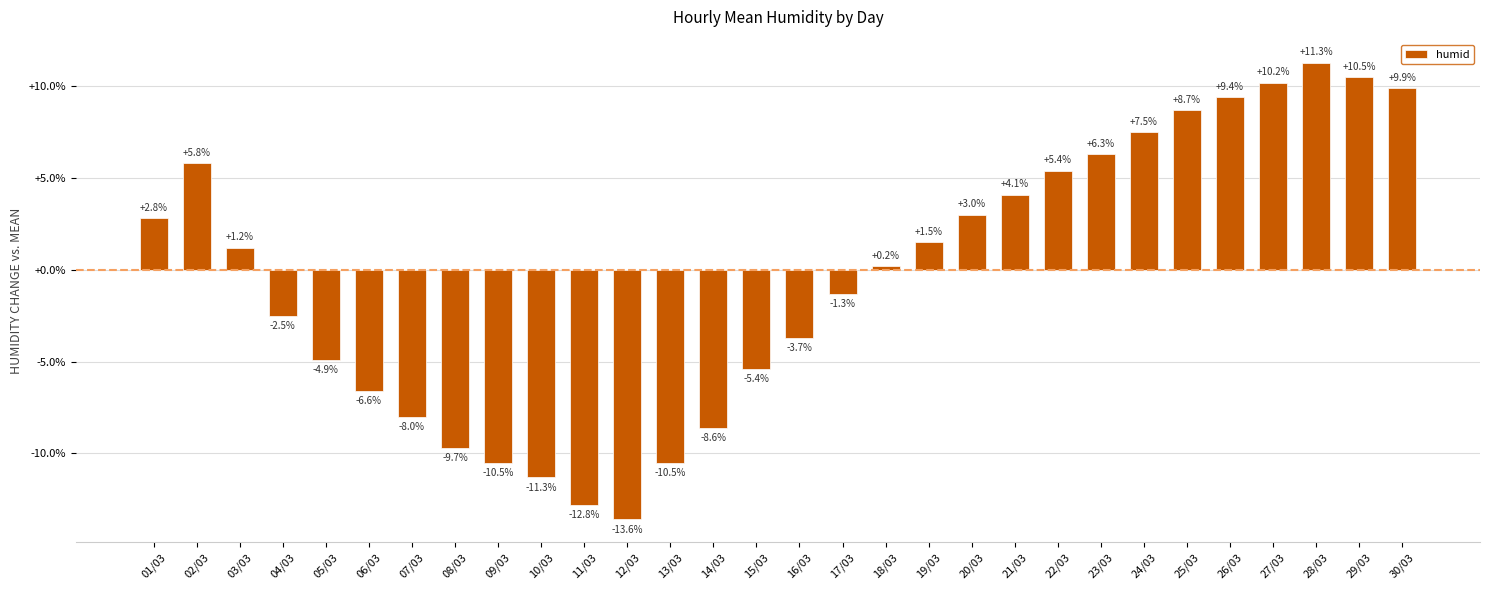

Reading right to left, list all the values displayed in this chart.

9.9	10.5	11.3	10.2	9.4	8.7	7.5	6.3	5.4	4.1	3.0	1.5	0.2	-1.3	-3.7	-5.4	-8.6	-10.5	-13.6	-12.8	-11.3	-10.5	-9.7	-8.0	-6.6	-4.9	-2.5	1.2	5.8	2.8